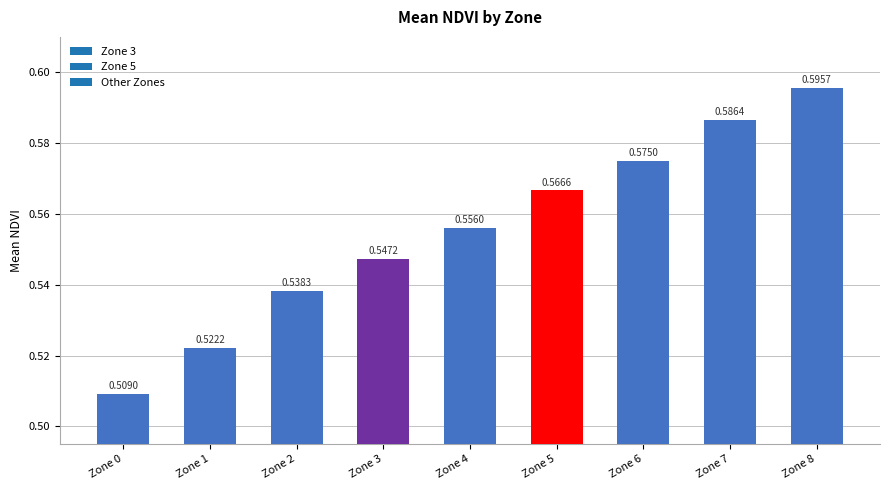

How many data points does each series have?

9